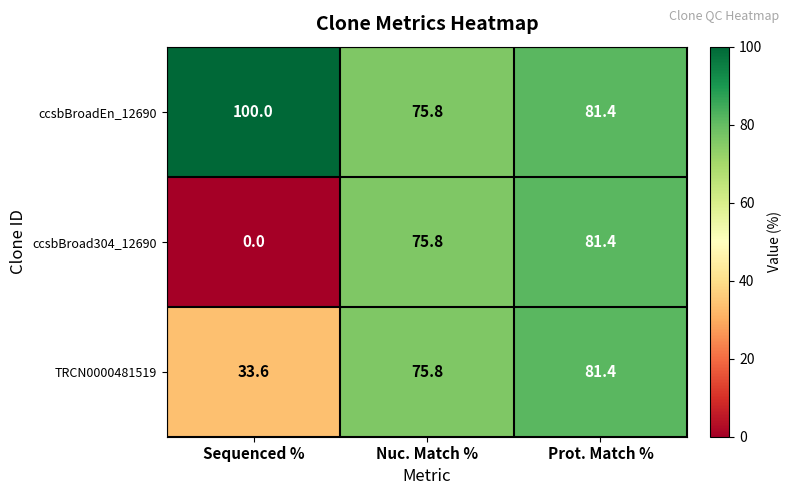

Which series has the largest total across all categories?

ccsbBroadEn_12690